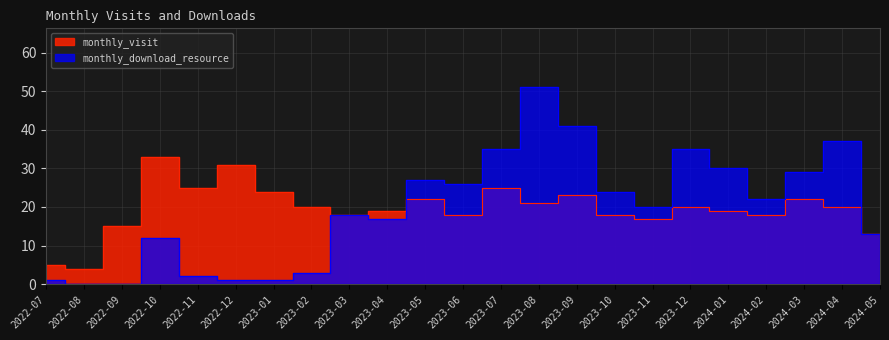

At 2024-03, list the series in order from largest to smallest.

monthly_download_resource, monthly_visit